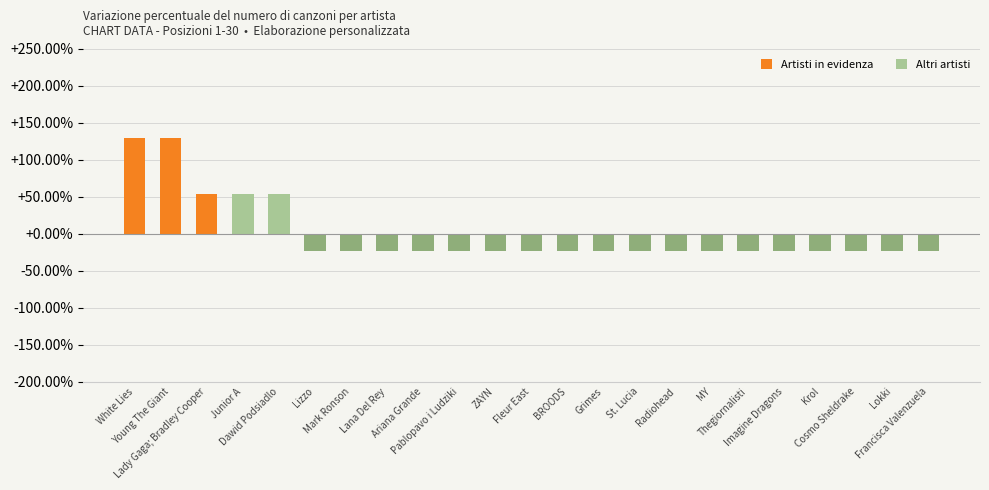

What is the change in value from Young The Giant to Lizzo?

-1.5